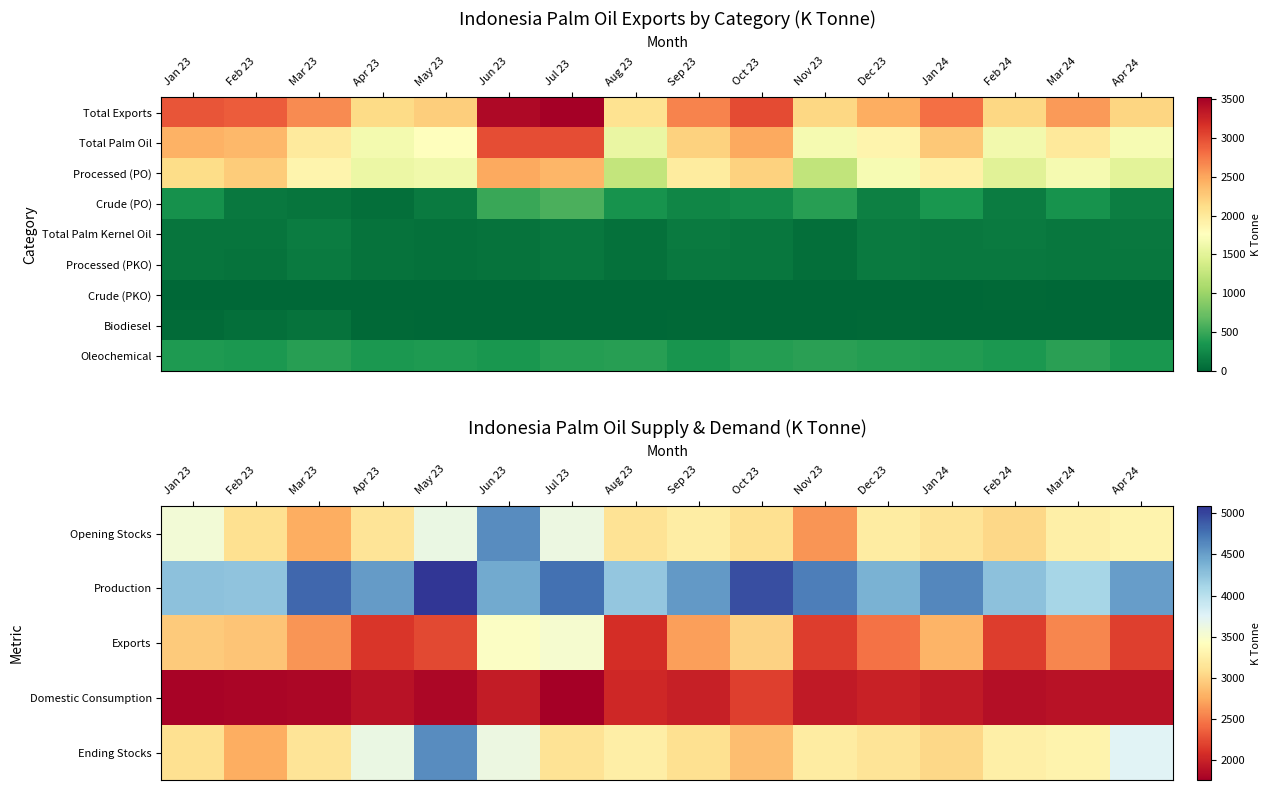

True or false: Ending Stocks has a value of 3040 at Jan 24.

True